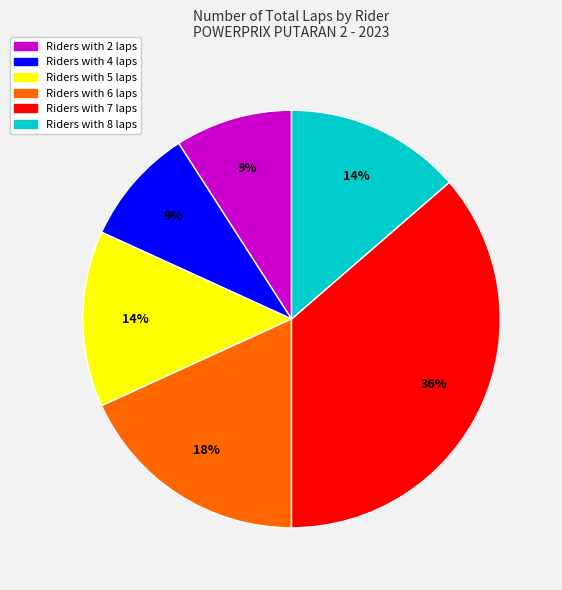

Is there a majority slice in this chart?

No